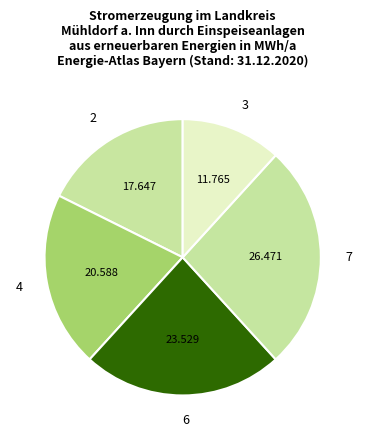

Is there a majority slice in this chart?

No